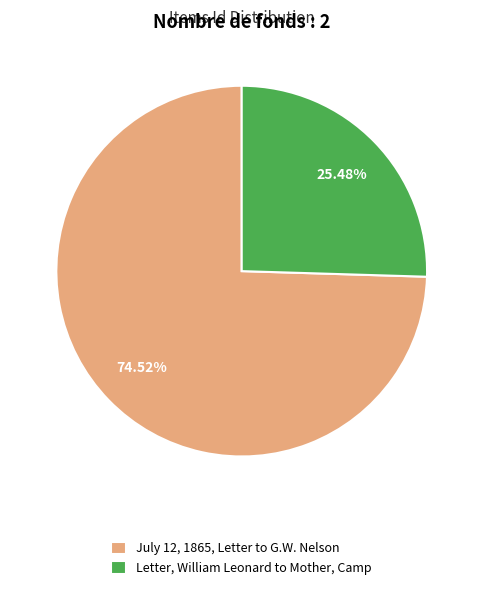

What portion of the pie excludes Letter, William Leonard to Mother, Camp?

74.5%